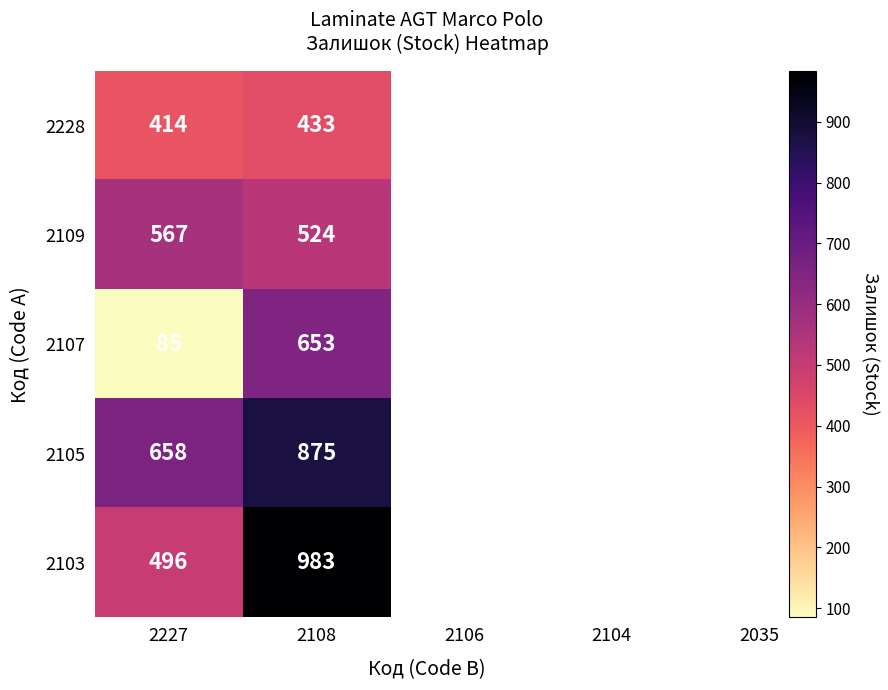

What is the difference between the 2103 values at 2108 and 2227?

487